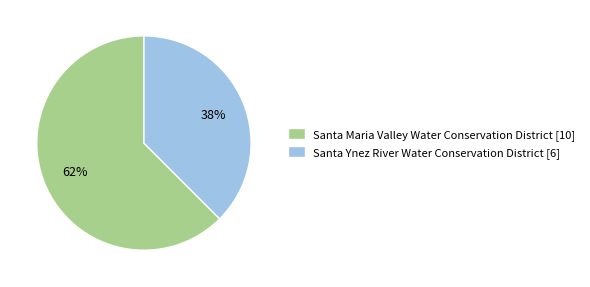

Rank the categories by value from highest to lowest.

Santa Maria Valley Water Conservation District, Santa Ynez River Water Conservation District